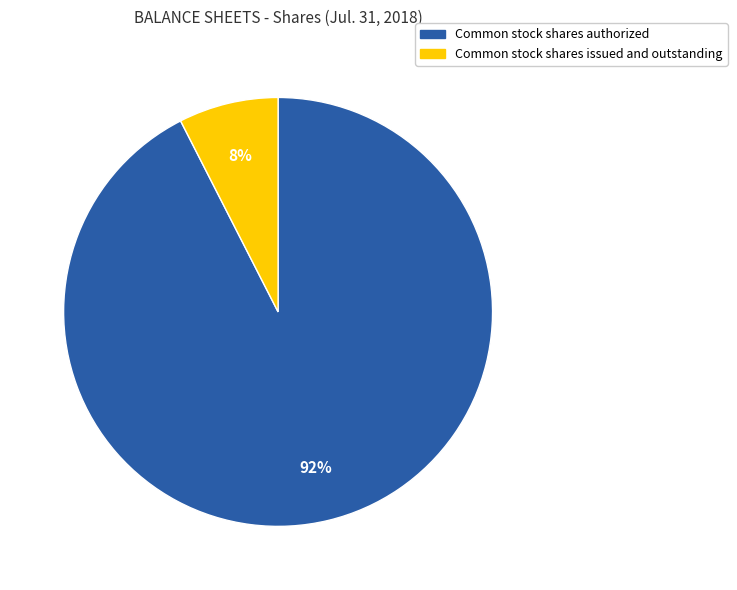

Which category has the smallest portion of the pie?

Common stock shares issued and outstanding